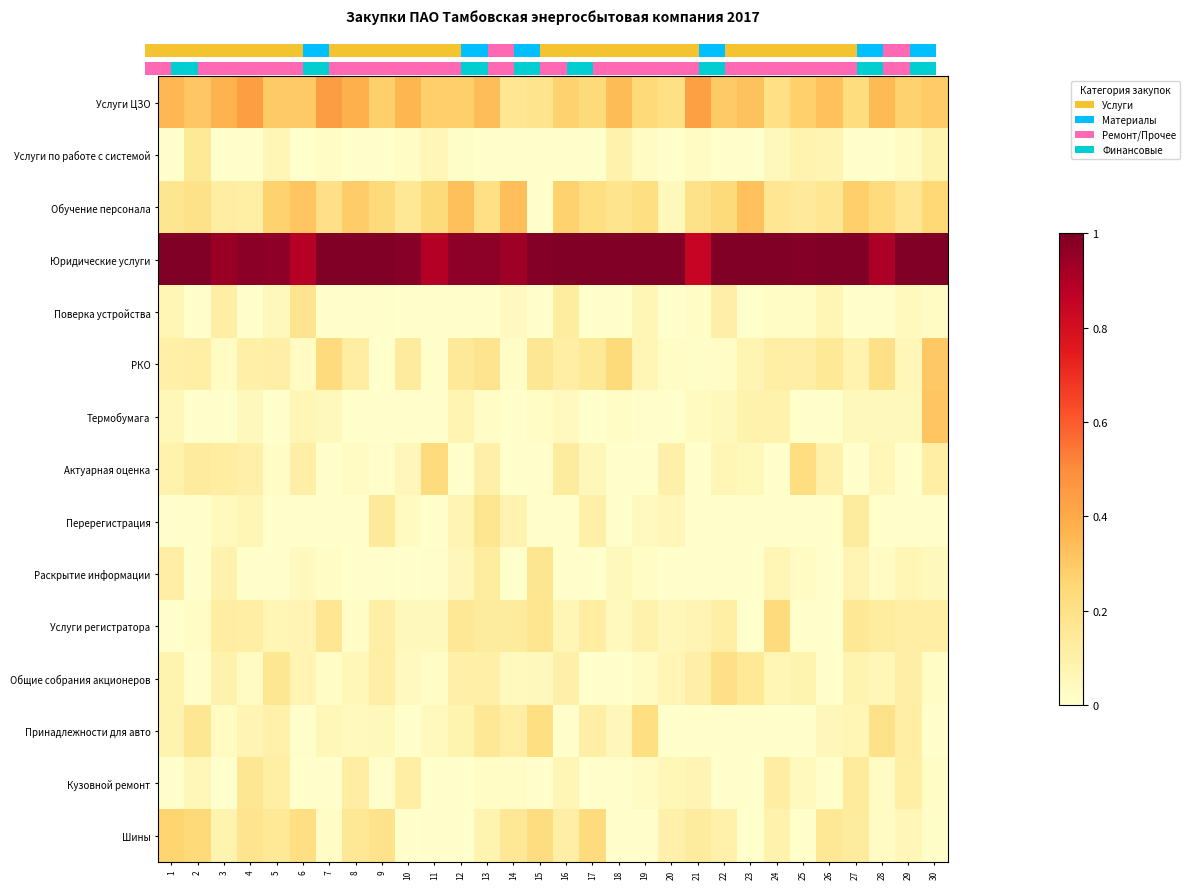

Between 22 and 5, which is larger?

22